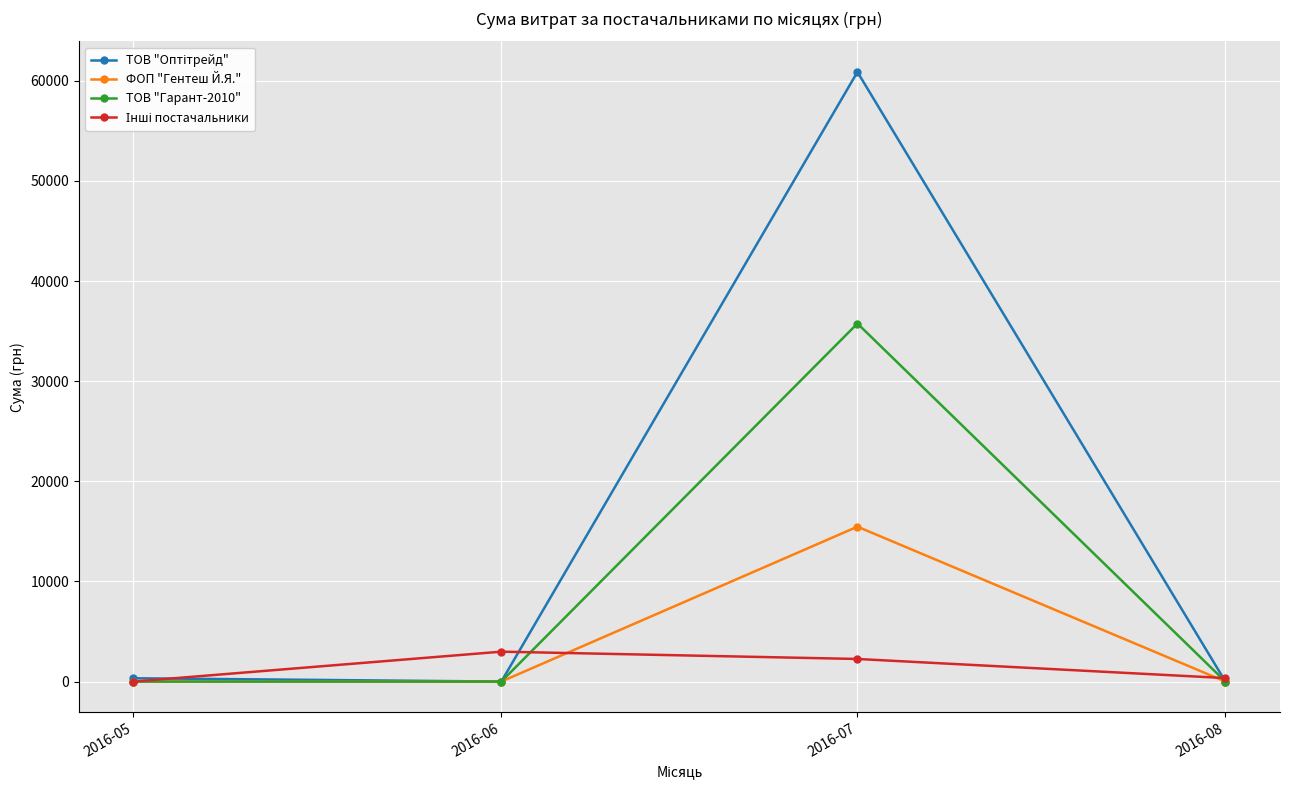

What is the maximum value for ФОП "Гентеш Й.Я."?

15466.0